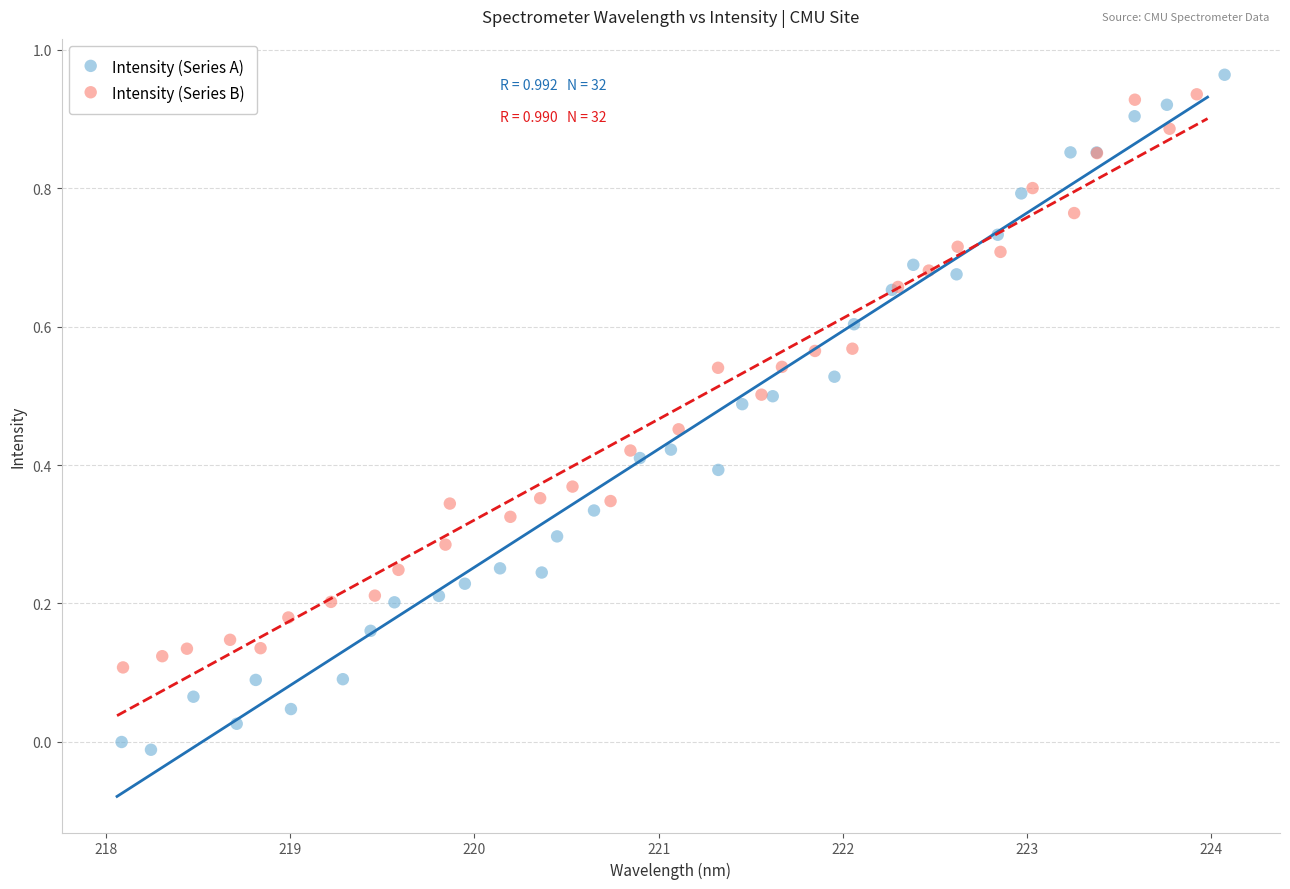

What are all the series names shown in the legend?

Intensity (Series A), Intensity (Series B)